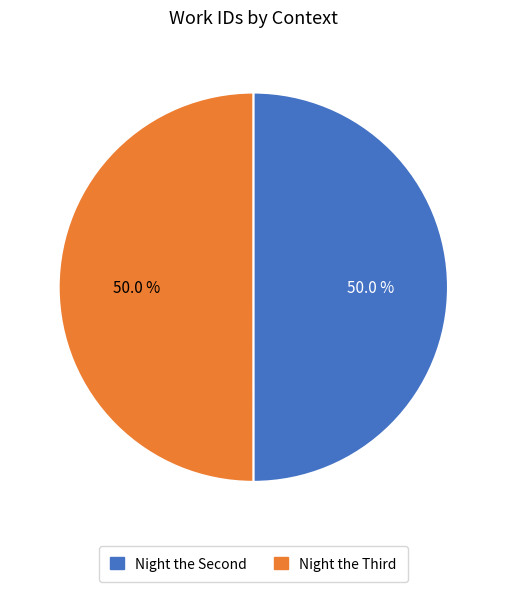

What is the largest slice in the pie chart?

Night the Third